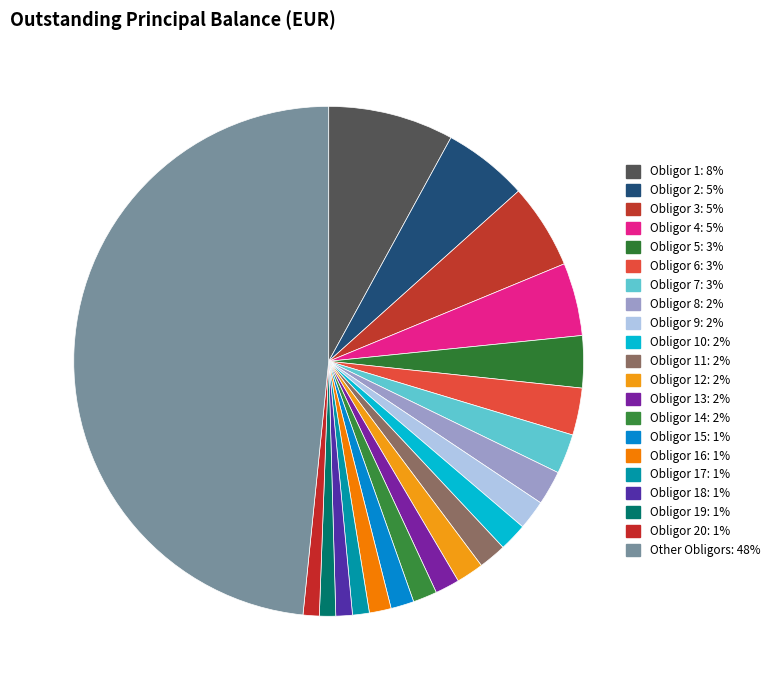

Rank the categories by value from highest to lowest.

Other Obligors, Obligor 1, Obligor 2, Obligor 3, Obligor 4, Obligor 5, Obligor 6, Obligor 7, Obligor 8, Obligor 9, Obligor 10, Obligor 11, Obligor 12, Obligor 13, Obligor 14, Obligor 15, Obligor 16, Obligor 17, Obligor 18, Obligor 19, Obligor 20